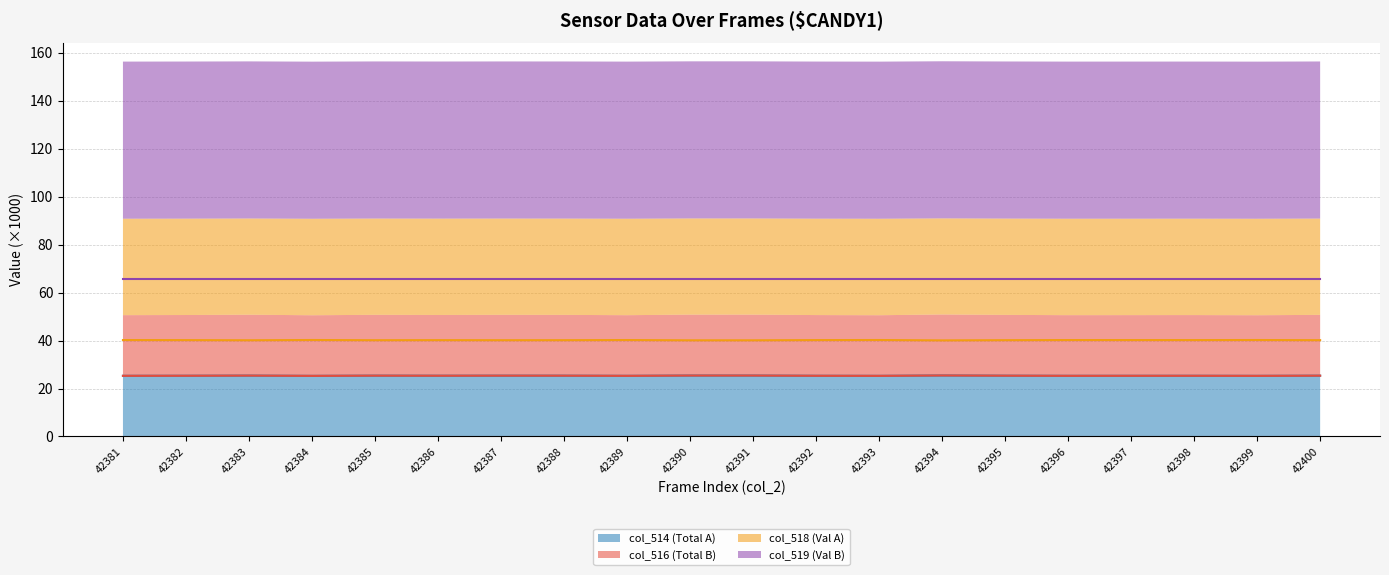

Which category has the lowest value in the col_518 (Val A) series?

42394